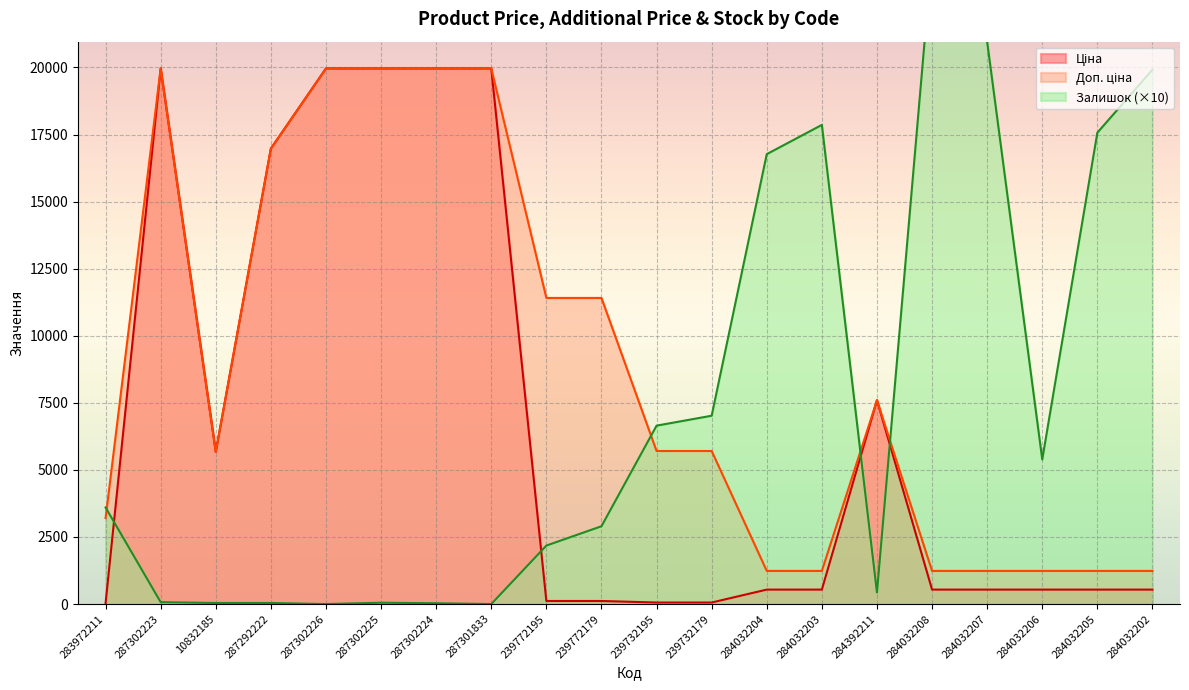

What is the sum of all Доп. ціна values?

176150.2